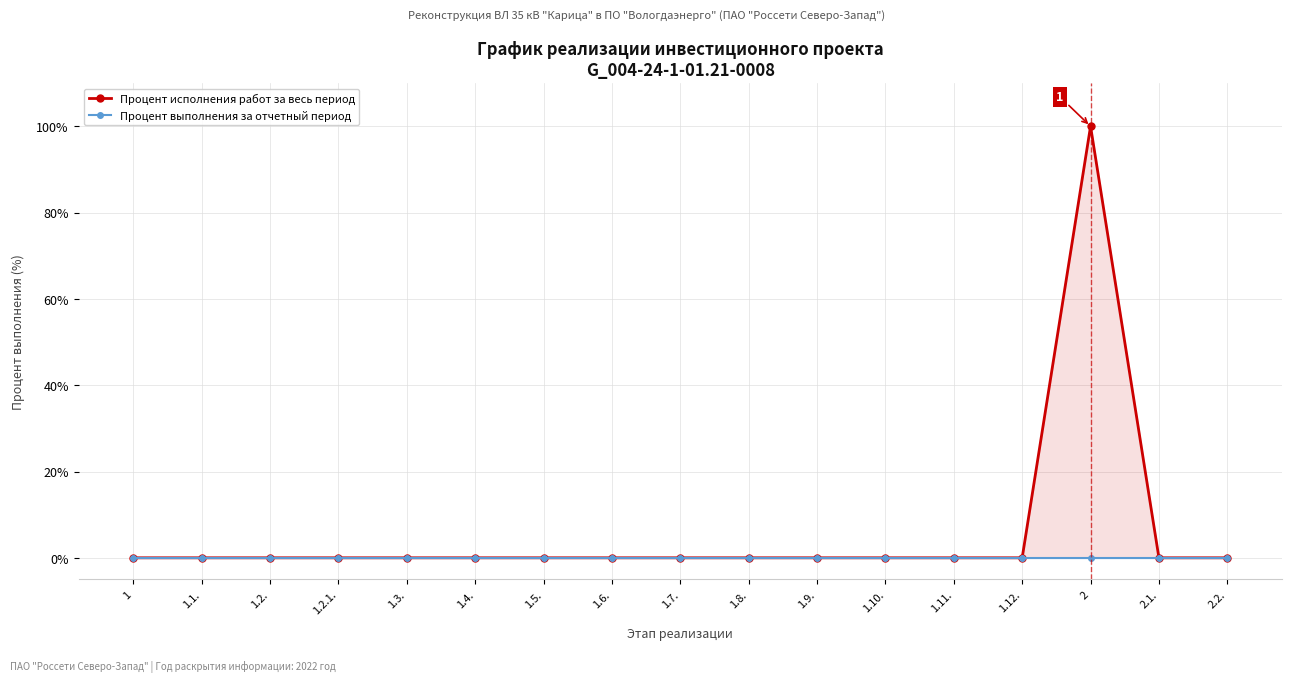

Which series has the largest range (max minus min)?

Процент исполнения работ за весь период